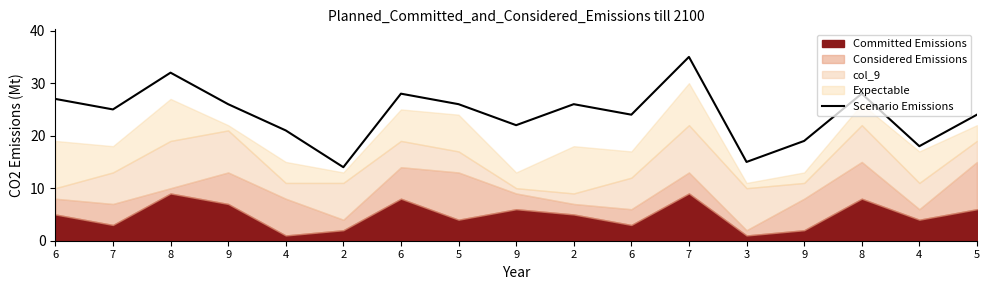

The value at 2 is 13. True or false?

False